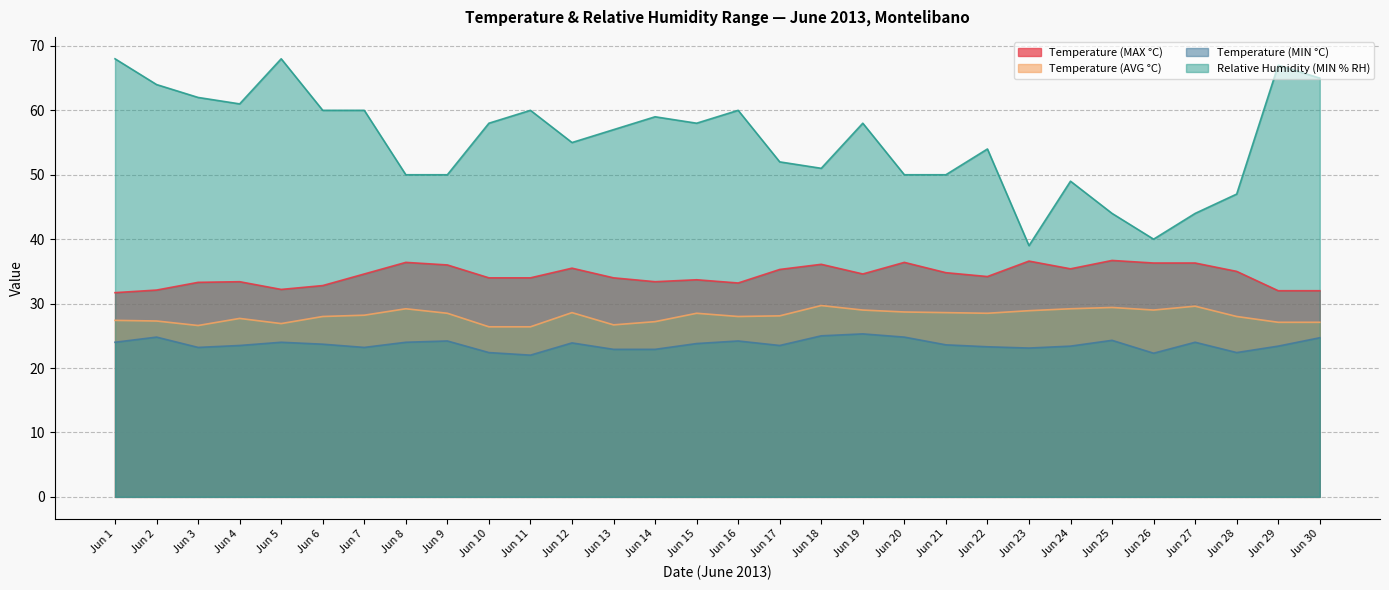

Which series has the largest range (max minus min)?

Relative Humidity (MIN % RH)